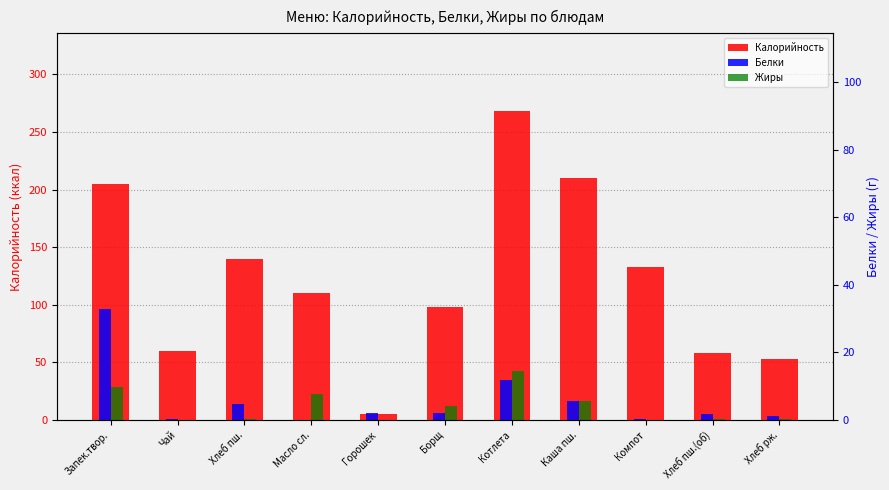

Which series has the largest range (max minus min)?

Калорийность